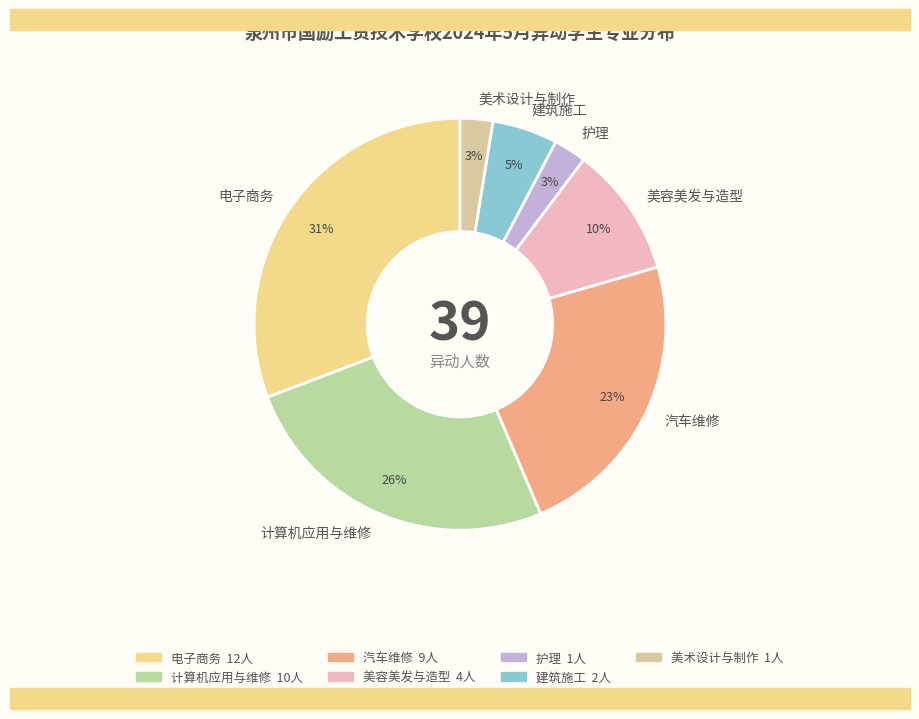

Combined, do 美术设计与制作 and 护理 account for over 50%?

No